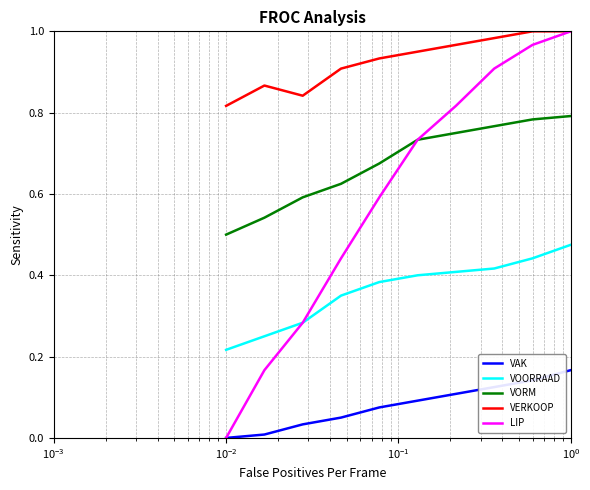

True or false: VAK and VORM cross at least once.

False